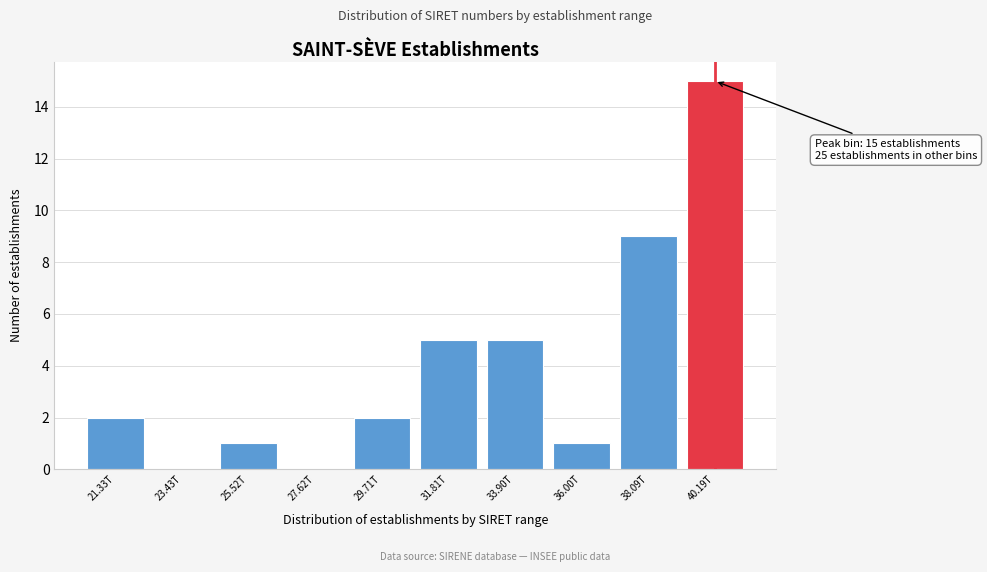

Reading right to left, list all the values displayed in this chart.

40.19T=15	38.09T=9	36.00T=1	33.90T=5	31.81T=5	29.71T=2	27.62T=0	25.52T=1	23.43T=0	21.33T=2